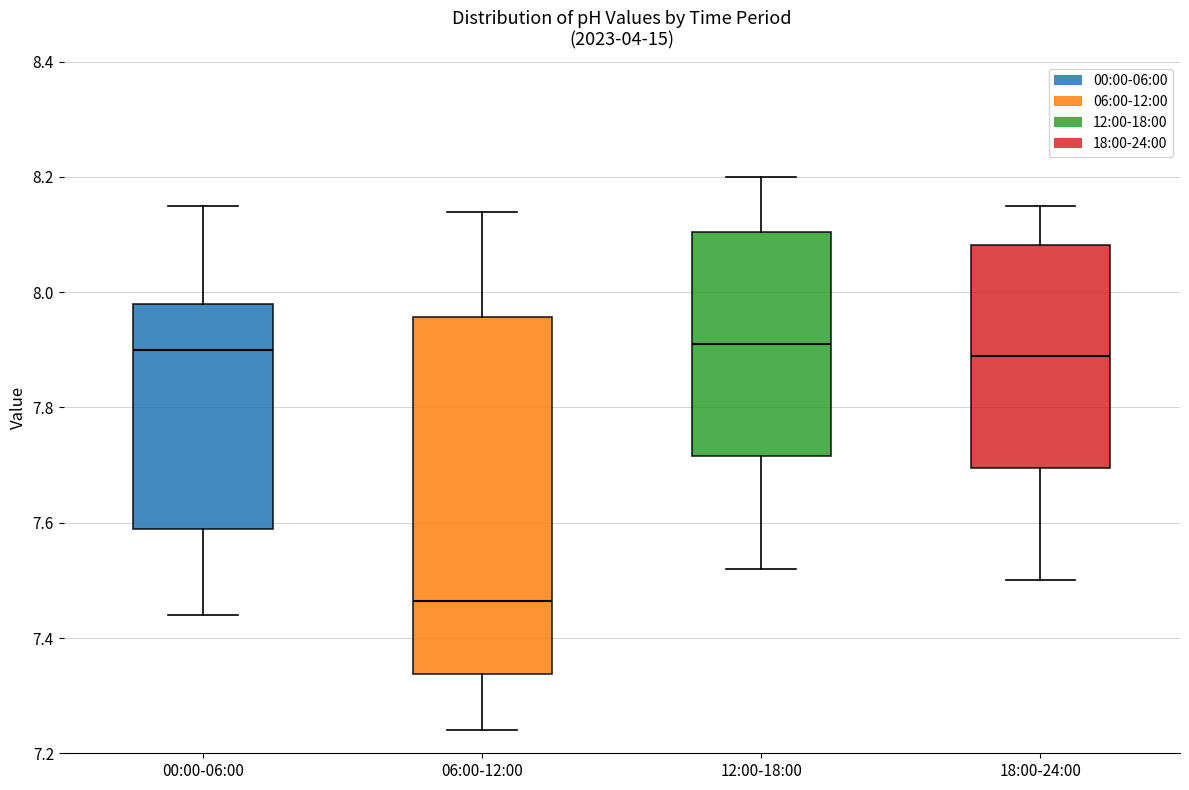

Comparing the boxes themselves (not the whiskers), which one is the tallest?

06:00-12:00